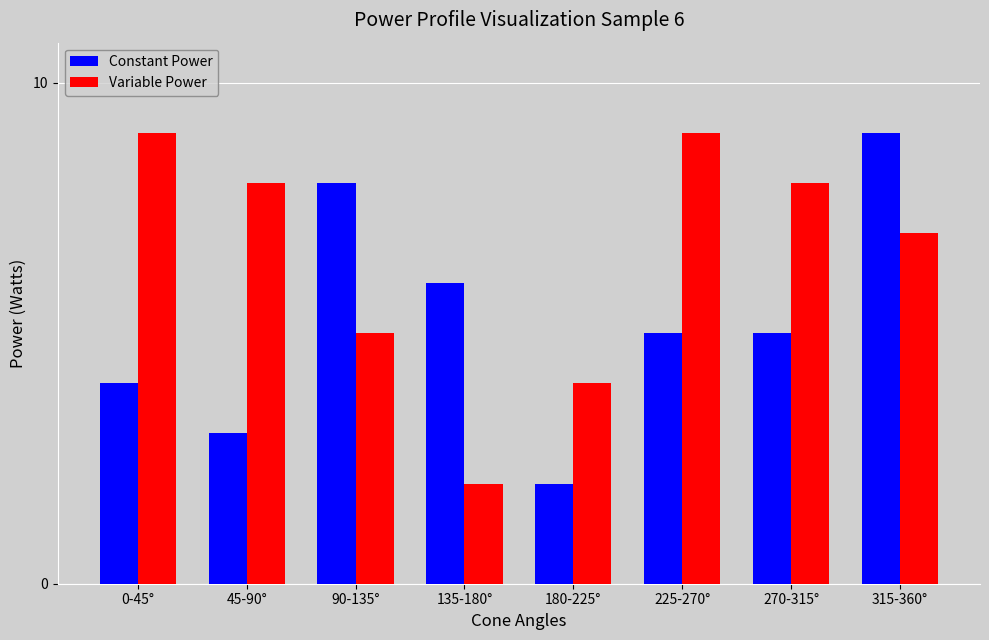

What is the maximum value shown in the chart?

9